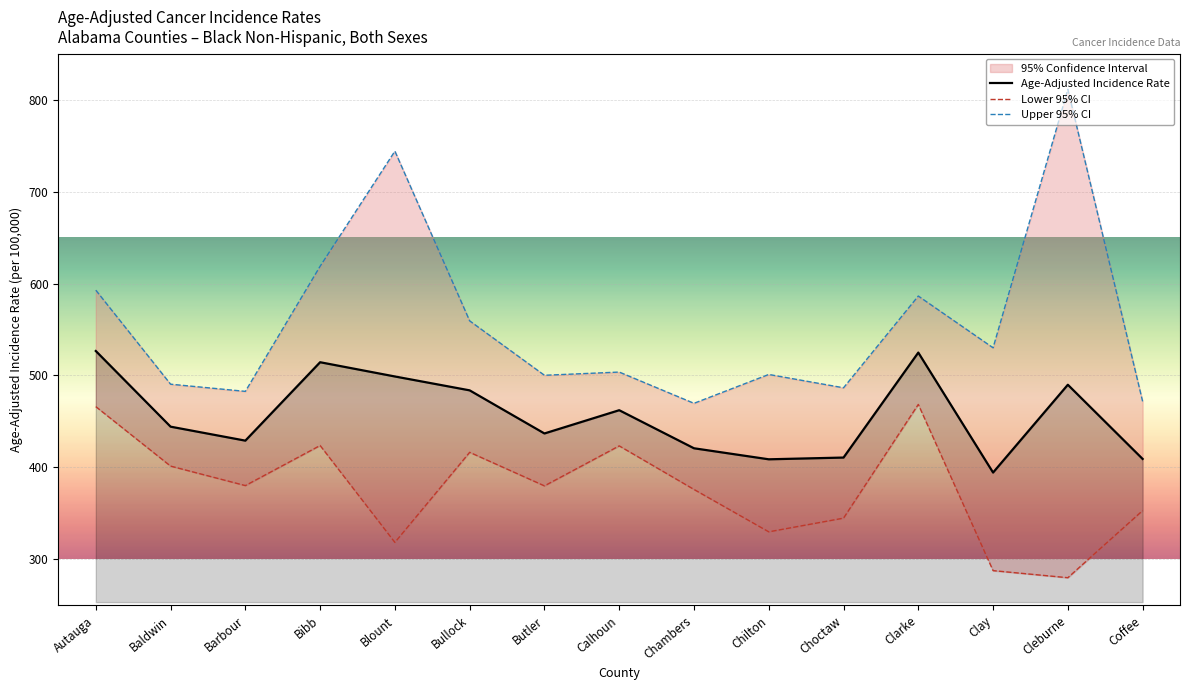

At which category does Lower 95% CI reach its first local peak?

Bibb